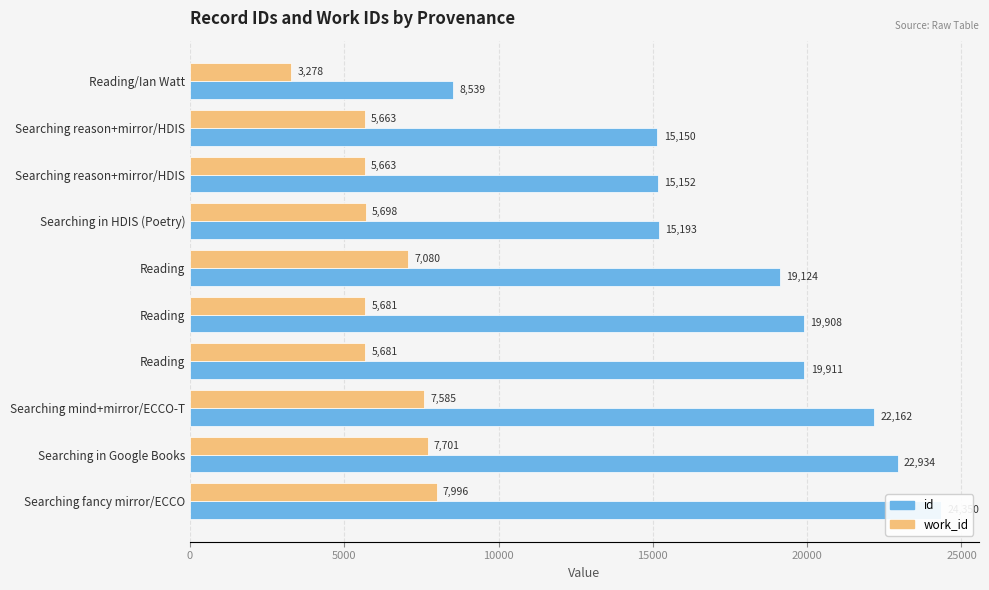

Which series has the largest range (max minus min)?

id